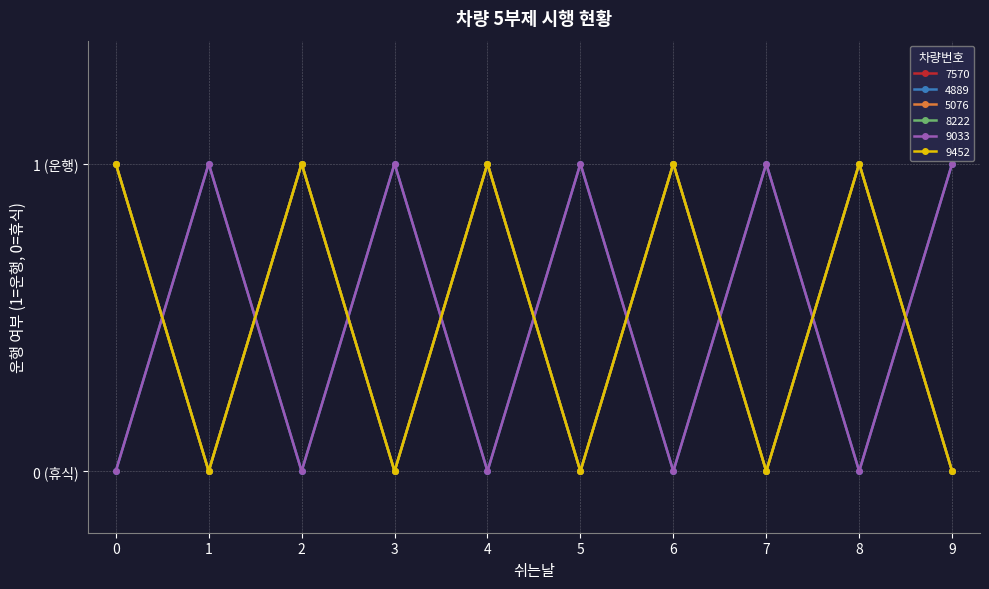

Is the value of 5076 at 2 greater than the value of 9033 at 8?

Yes